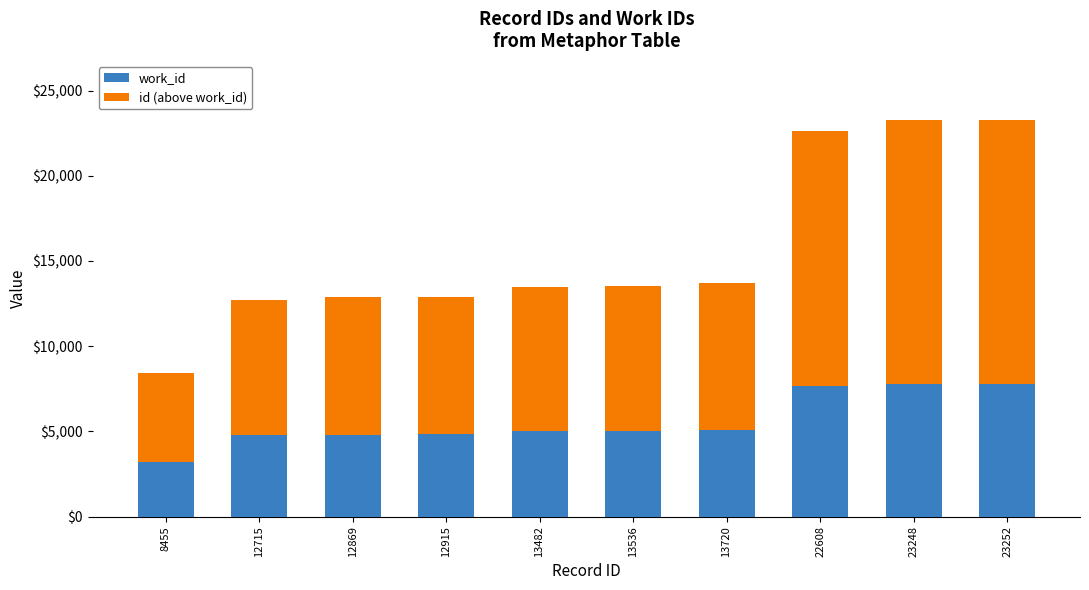

What is the lowest value of the work_id series?

3218